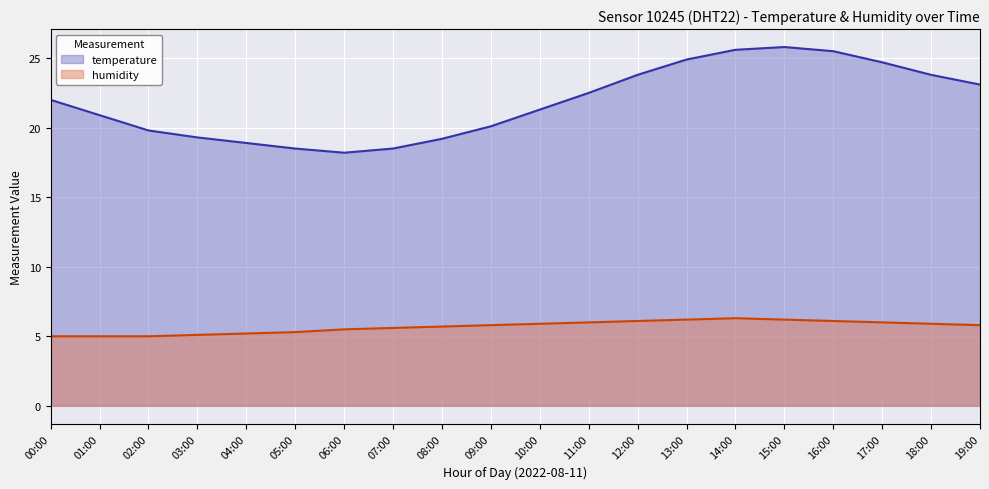

True or false: humidity (line) and temperature (line) intersect in this chart.

False